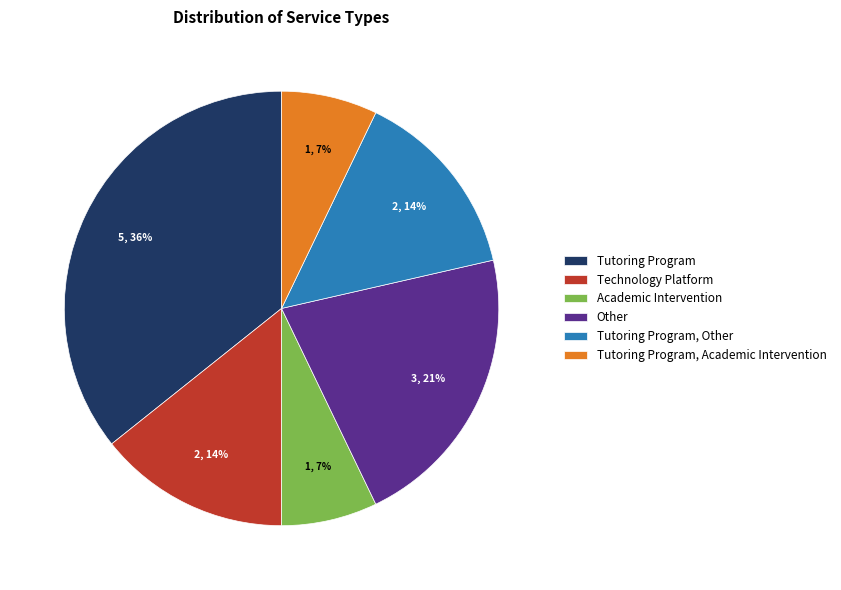

To the nearest percent, what is the combined percentage of Tutoring Program, Other and Tutoring Program, Academic Intervention?

21%